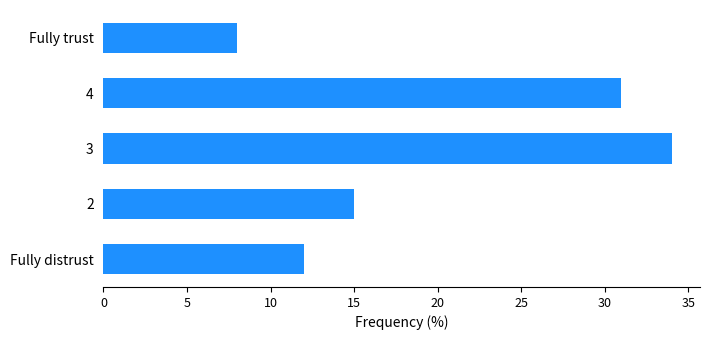

The chart shows a value of 8 at Fully trust. True or false?

True